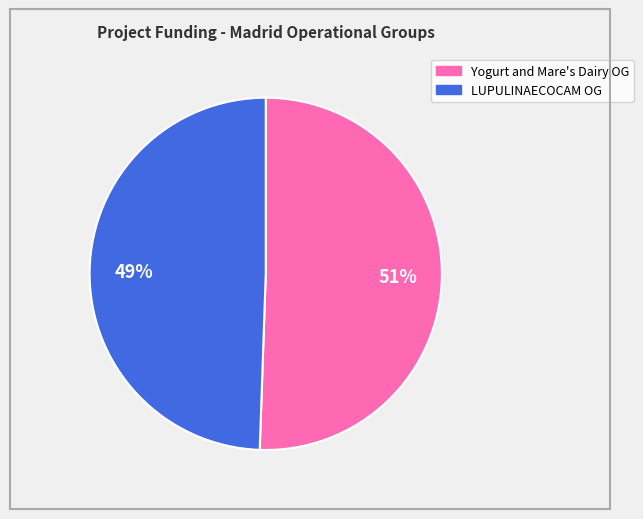

To the nearest percent, what is the average slice percentage?

50%